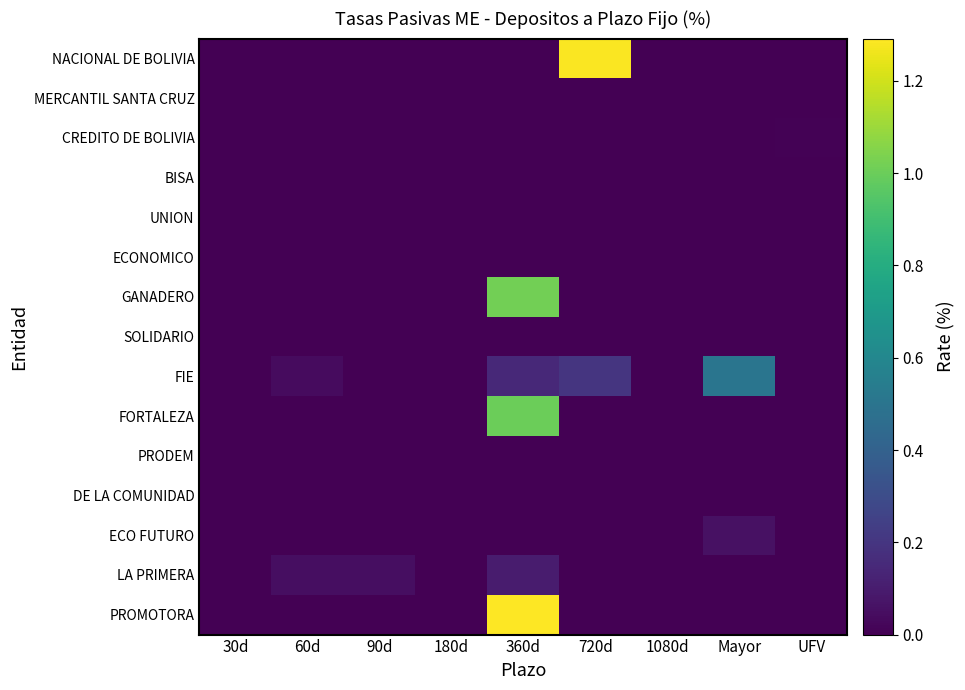

Reading left to right, list all the values displayed in this chart.

NACIONAL DE BOLIVIA: 30d=0.0	60d=0.0	90d=0.0	180d=0.0	360d=0.0	720d=1.3	1080d=0.0	Mayor=0.0	UFV=0.0
MERCANTIL SANTA CRUZ: 30d=0.0	60d=0.0	90d=0.0	180d=0.0	360d=0.0	720d=0.0	1080d=0.0	Mayor=0.0	UFV=0.0
CREDITO DE BOLIVIA: 30d=0.0	60d=0.0	90d=0.0	180d=0.0	360d=0.0	720d=0.0	1080d=0.0	Mayor=0.0	UFV=0.0
BISA: 30d=0.0	60d=0.0	90d=0.0	180d=0.0	360d=0.0	720d=0.0	1080d=0.0	Mayor=0.0	UFV=0.0
UNION: 30d=0.0	60d=0.0	90d=0.0	180d=0.0	360d=0.0	720d=0.0	1080d=0.0	Mayor=0.0	UFV=0.0
ECONOMICO: 30d=0.0	60d=0.0	90d=0.0	180d=0.0	360d=0.0	720d=0.0	1080d=0.0	Mayor=0.0	UFV=0.0
GANADERO: 30d=0.0	60d=0.0	90d=0.0	180d=0.0	360d=1.0	720d=0.0	1080d=0.0	Mayor=0.0	UFV=0.0
SOLIDARIO: 30d=0.0	60d=0.0	90d=0.0	180d=0.0	360d=0.0	720d=0.0	1080d=0.0	Mayor=0.0	UFV=0.0
FIE: 30d=0.0	60d=0.0	90d=0.0	180d=0.0	360d=0.1	720d=0.2	1080d=0.0	Mayor=0.5	UFV=0.0
FORTALEZA: 30d=0.0	60d=0.0	90d=0.0	180d=0.0	360d=1.0	720d=0.0	1080d=0.0	Mayor=0.0	UFV=0.0
PRODEM: 30d=0.0	60d=0.0	90d=0.0	180d=0.0	360d=0.0	720d=0.0	1080d=0.0	Mayor=0.0	UFV=0.0
DE LA COMUNIDAD: 30d=0.0	60d=0.0	90d=0.0	180d=0.0	360d=0.0	720d=0.0	1080d=0.0	Mayor=0.0	UFV=0.0
ECO FUTURO: 30d=0.0	60d=0.0	90d=0.0	180d=0.0	360d=0.0	720d=0.0	1080d=0.0	Mayor=0.1	UFV=0.0
LA PRIMERA: 30d=0.0	60d=0.1	90d=0.1	180d=0.0	360d=0.1	720d=0.0	1080d=0.0	Mayor=0.0	UFV=0.0
PROMOTORA: 30d=0.0	60d=0.0	90d=0.0	180d=0.0	360d=1.3	720d=0.0	1080d=0.0	Mayor=0.0	UFV=0.0